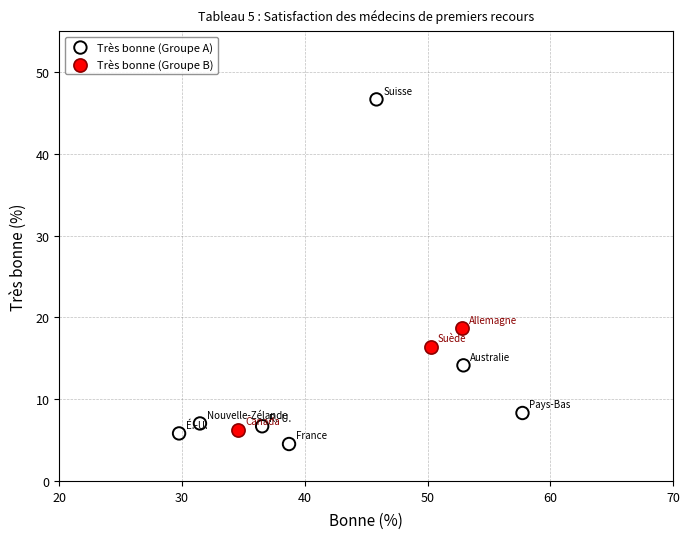

Which series has the largest Y range (max minus min)?

Très bonne (Groupe A)